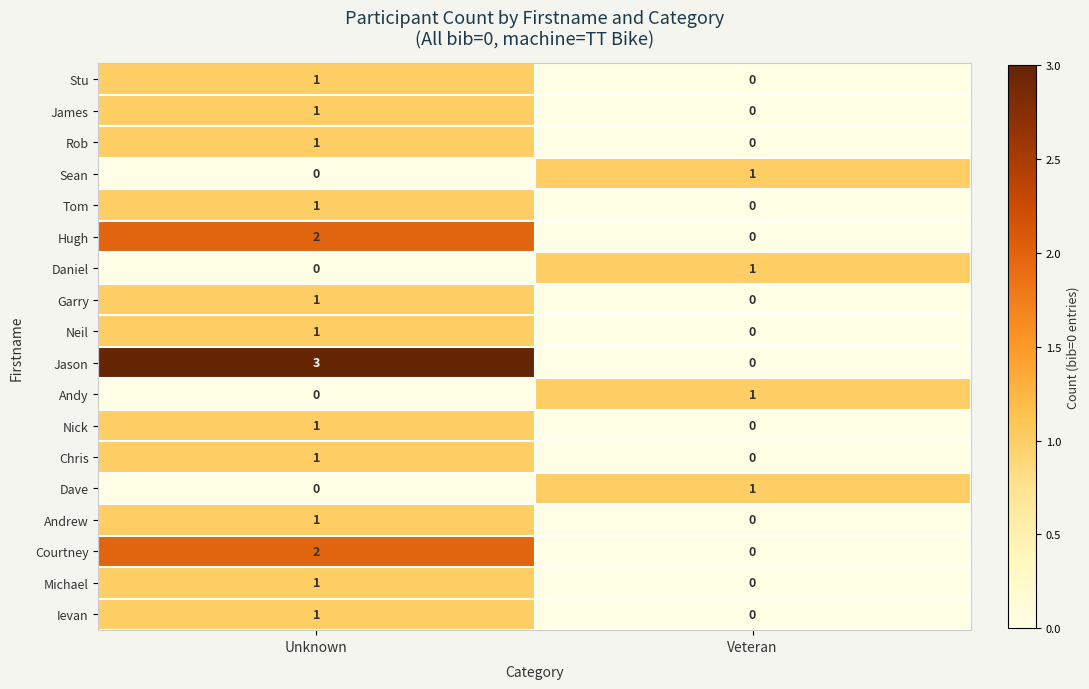

True or false: Ievan has a value of 0 at Veteran.

True